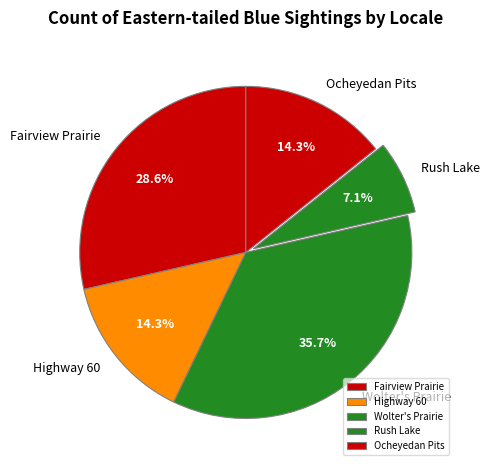

What is the largest slice in the pie chart?

Wolter's Prairie